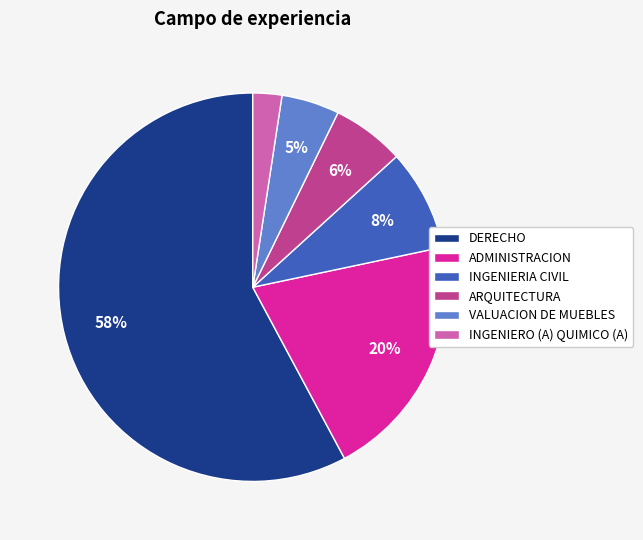

Is there any slice that represents more than half of the pie?

Yes